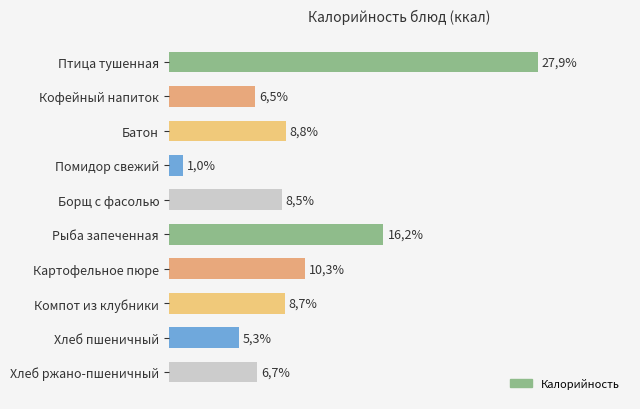

Rank the categories by value from highest to lowest.

Птица тушенная, Рыба запеченная, Картофельное пюре, Батон, Компот из клубники, Борщ с фасолью, Хлеб ржано-пшеничный, Кофейный напиток, Хлеб пшеничный, Помидор свежий